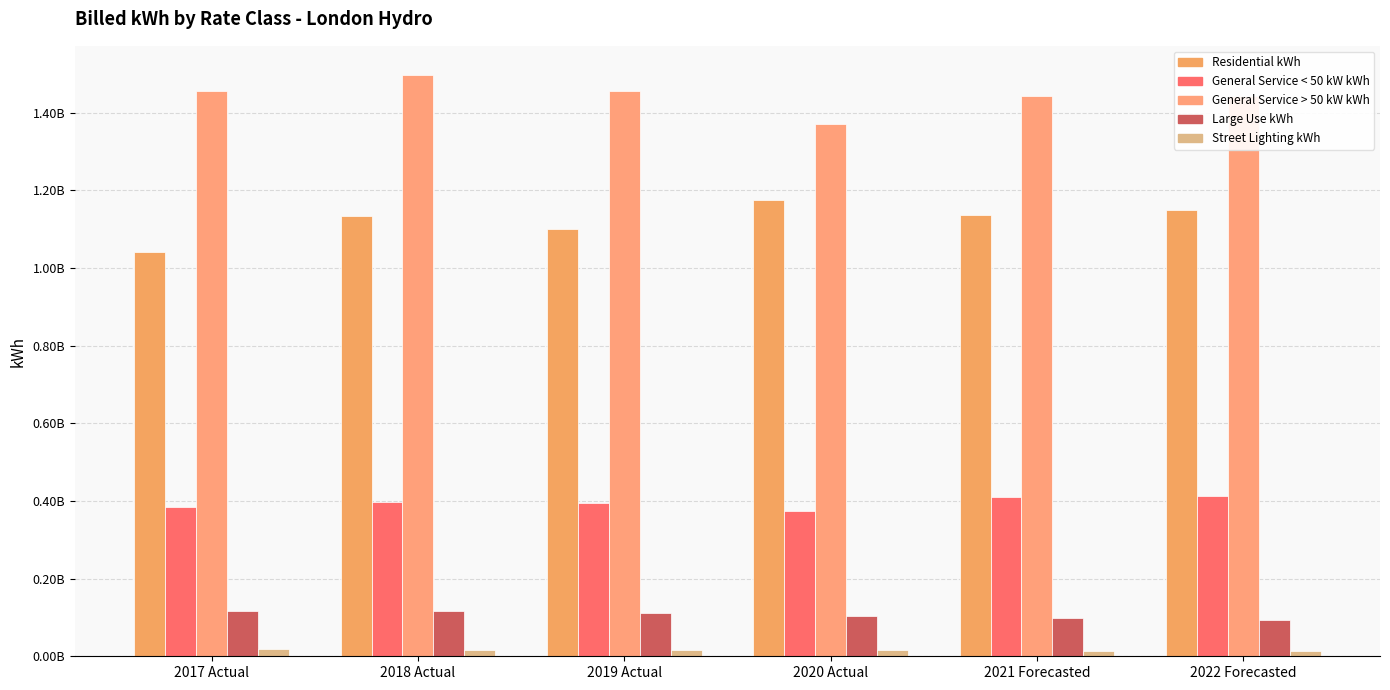

How many groups of bars are there?

6